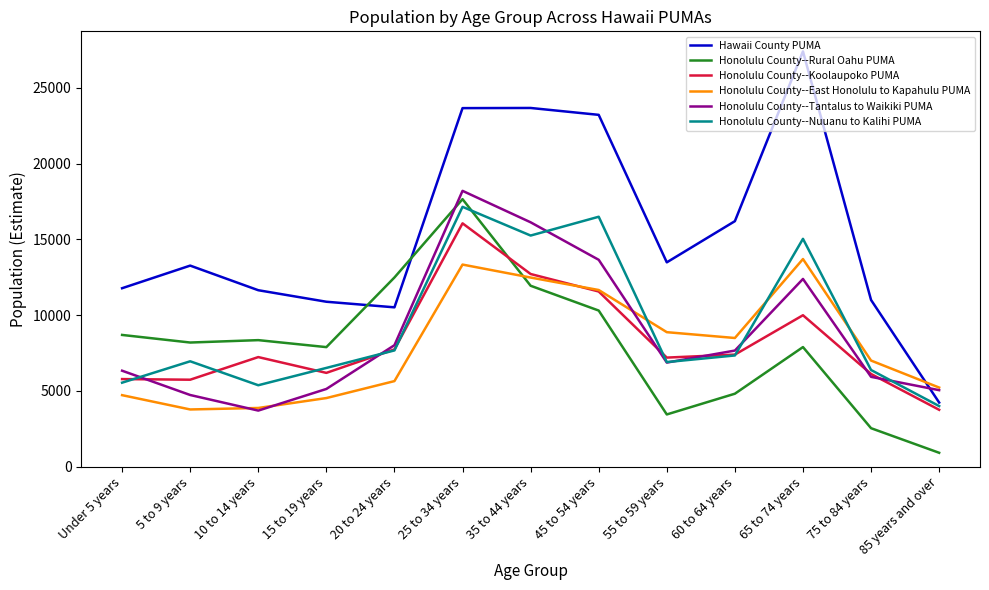

The value of Hawaii County PUMA at 10 to 14 years is 17735. True or false?

False